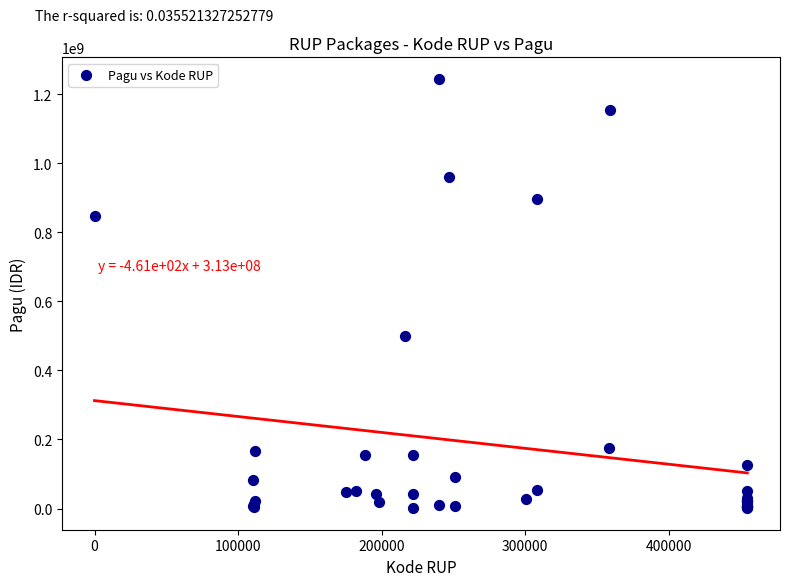

What Y value in the scatter plot is closest to 622840000?

499932000